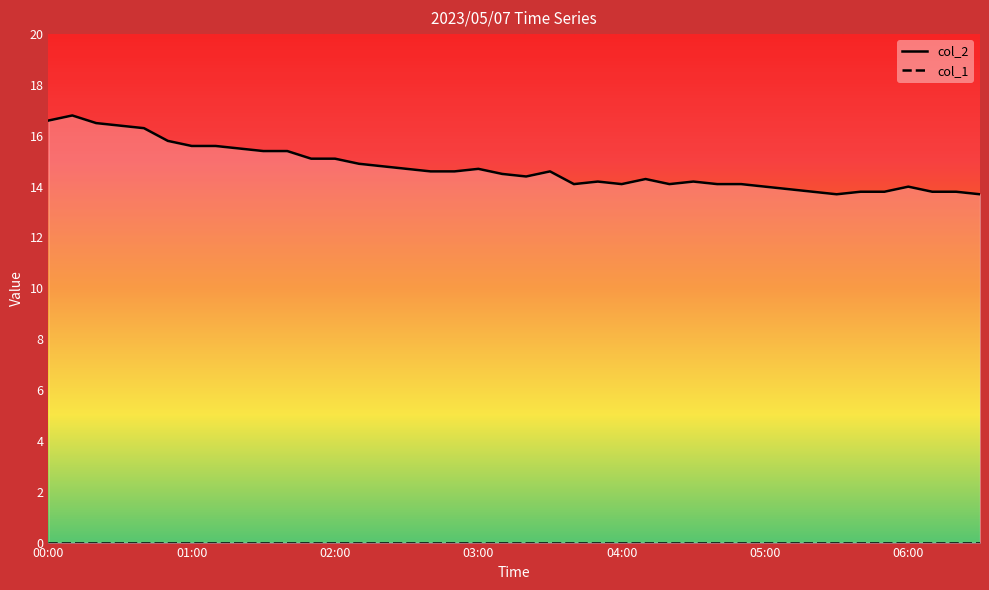

How many data points are above 14?

30